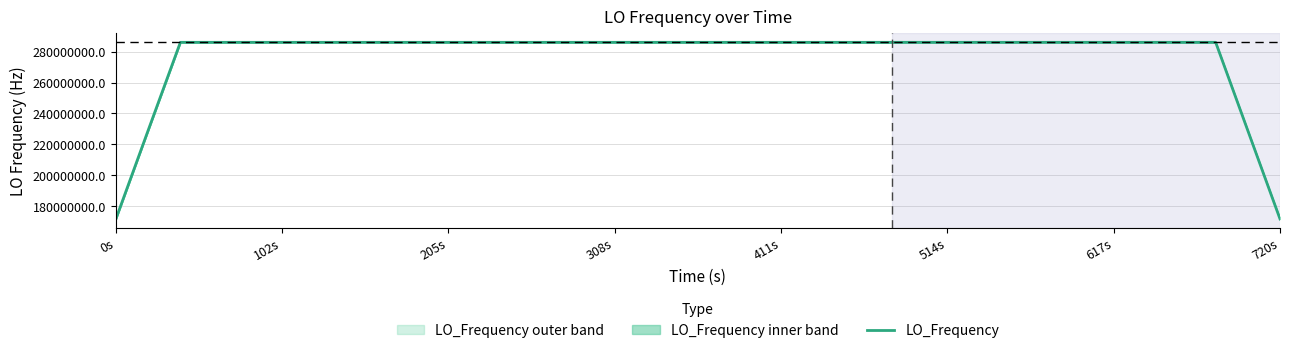

What is the maximum value for LO_Frequency?

286047001.0